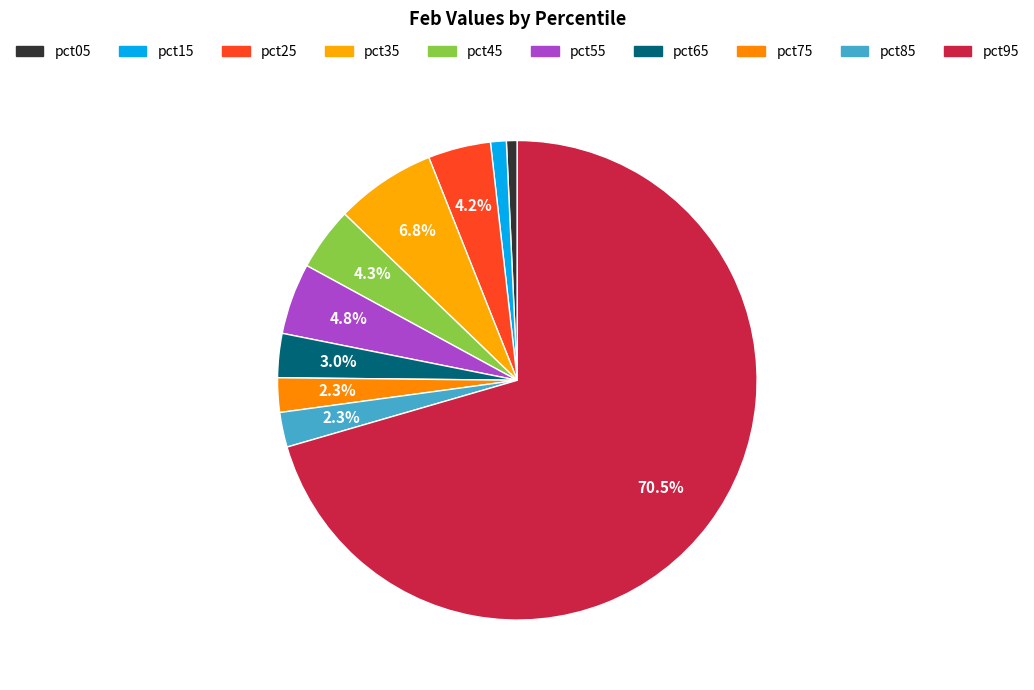

Rank the categories by value from highest to lowest.

pct95, pct35, pct55, pct45, pct25, pct65, pct85, pct75, pct15, pct05